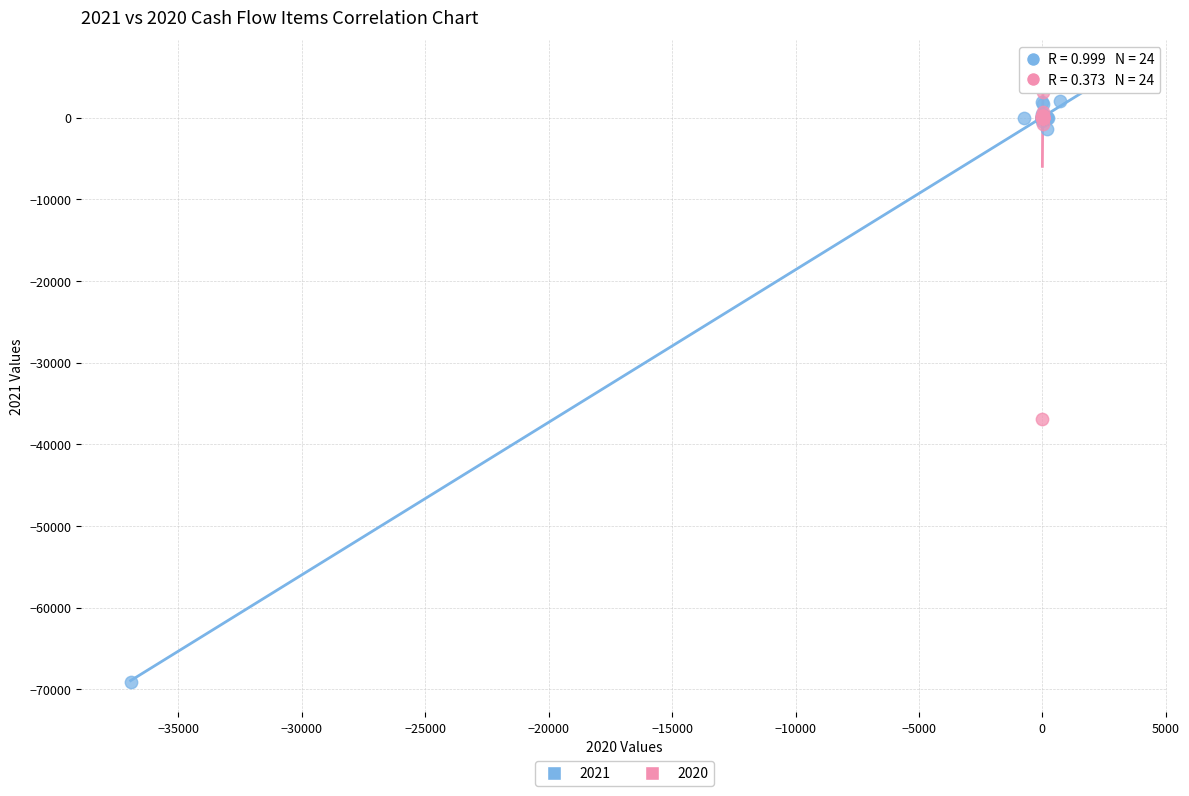

Which series has the largest Y range (max minus min)?

2021